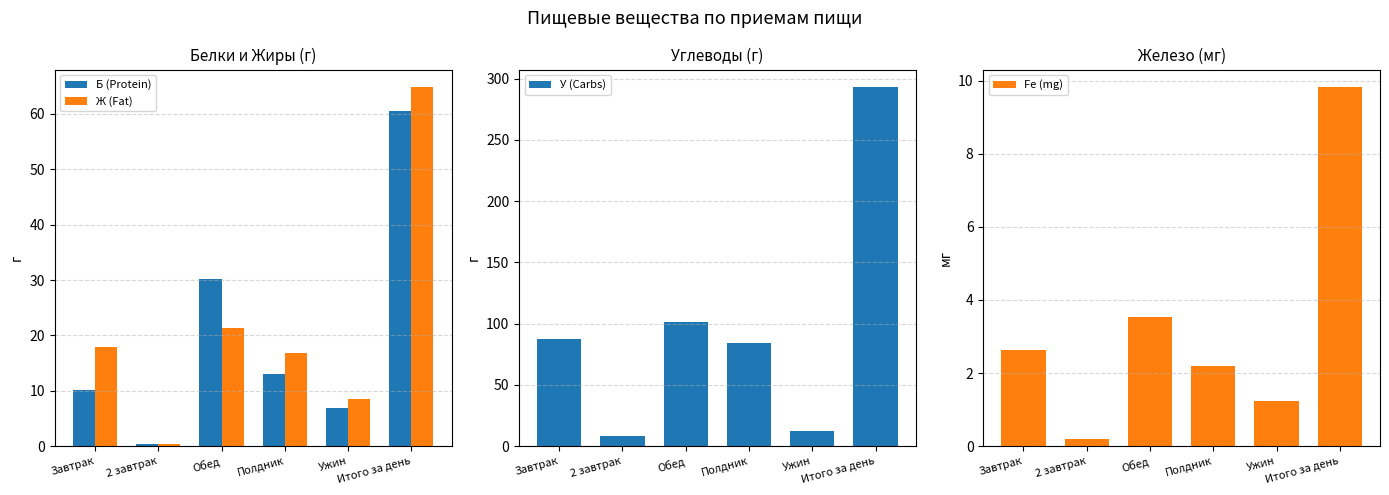

What is the difference between the highest and lowest values at Обед?

97.6